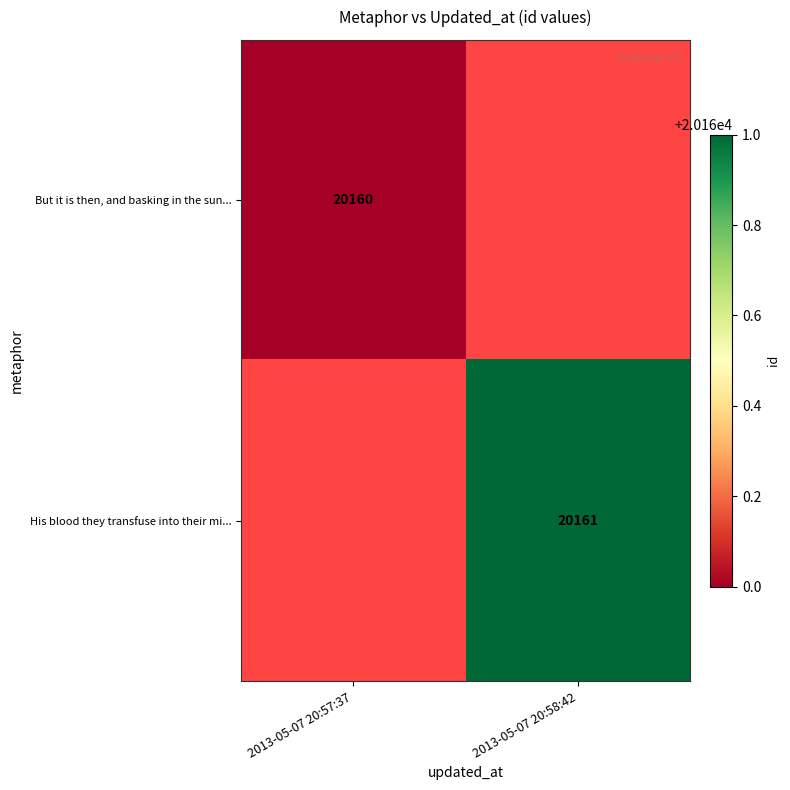

The value of His blood they transfuse into their mi... at 2013-05-07 20:58:42 is 33089. True or false?

False